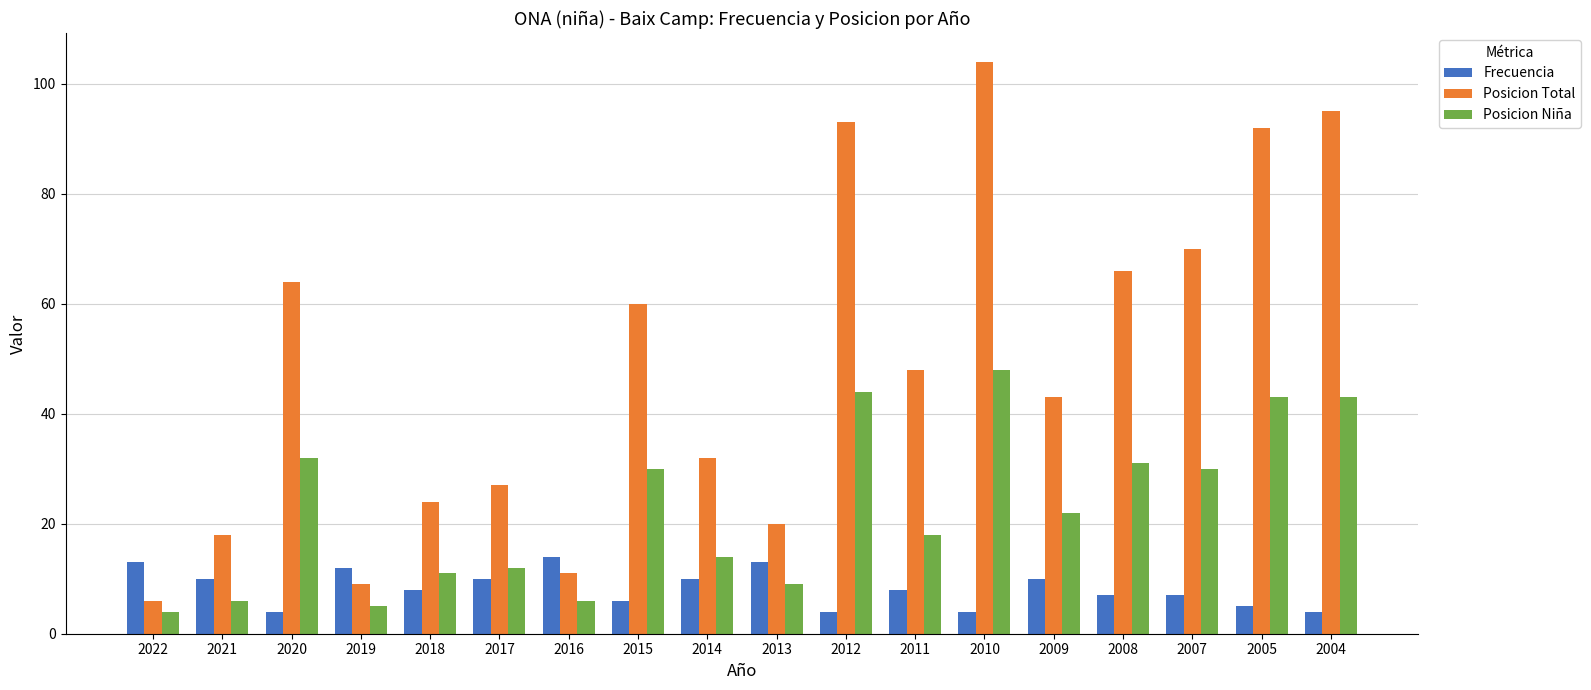

What is the total value across all series at 2019?

26